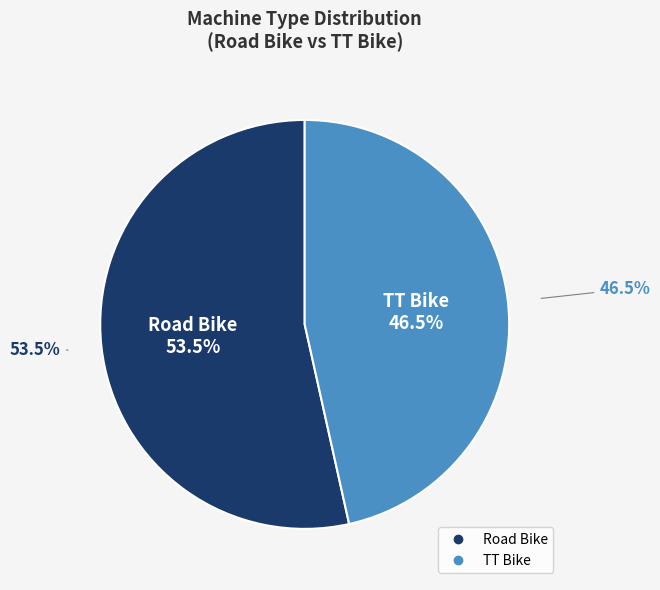

How many slices are in this pie chart?

2